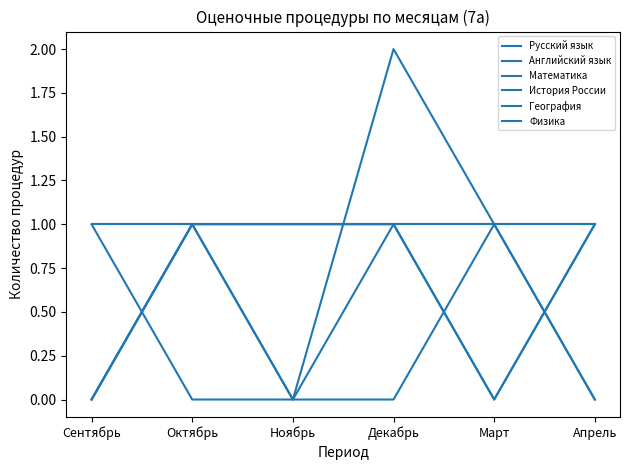

How many times do Математика and Русский язык cross each other?

1